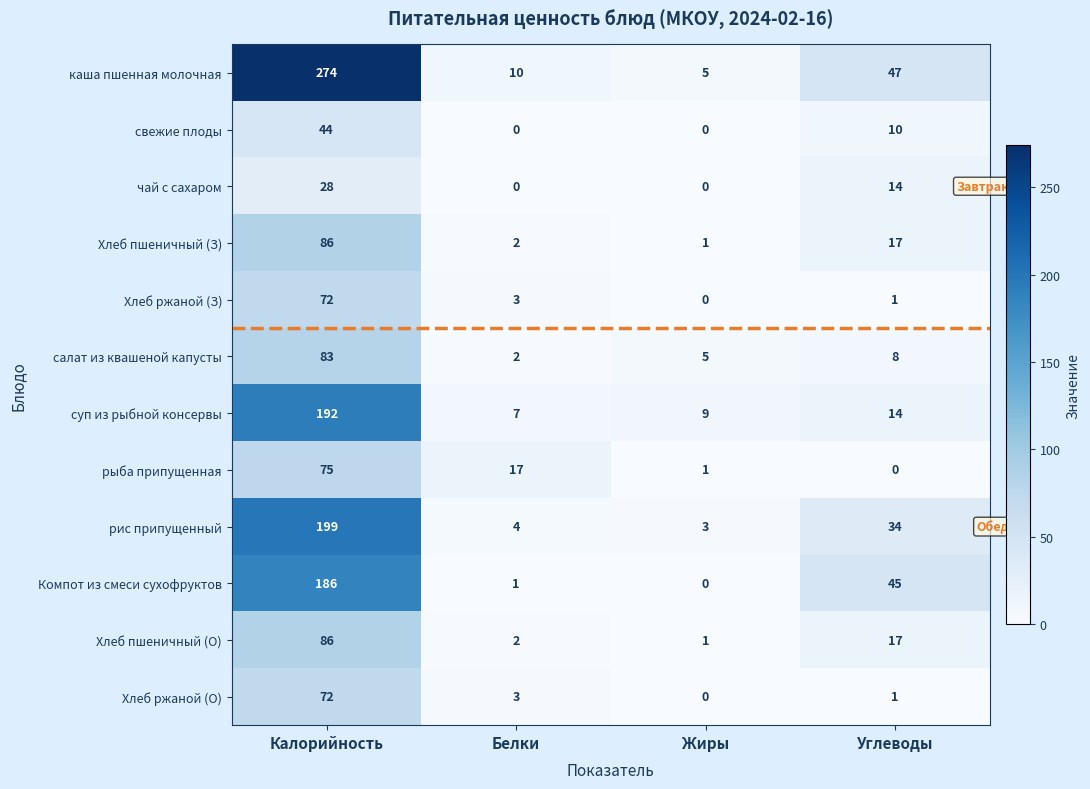

List the labels in order of рыба припущенная value, largest first.

Калорийность, Белки, Жиры, Углеводы